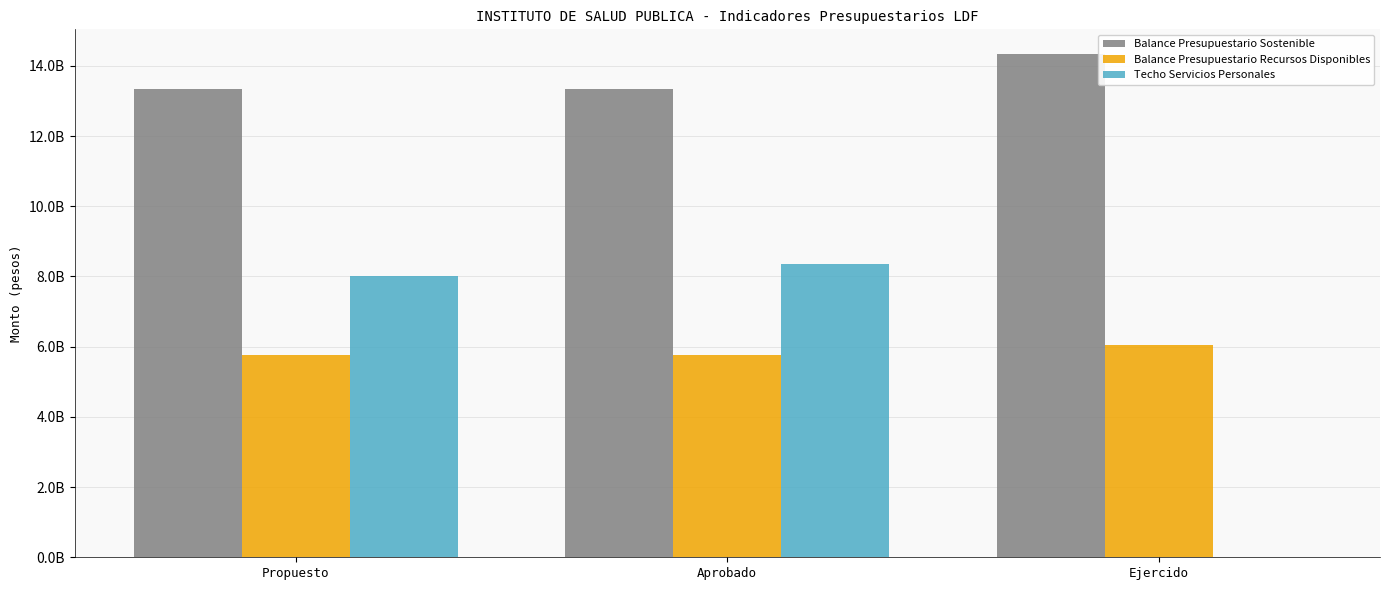

List the series in order of their peak value, highest first.

Balance Presupuestario Sostenible, Techo Servicios Personales, Balance Presupuestario Recursos Disponibles